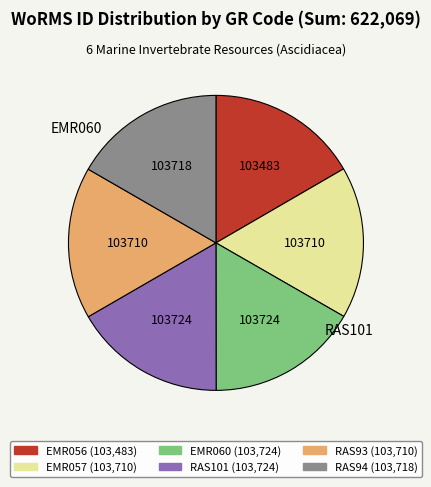

The EMR057 slice represents 17% of the pie. True or false?

True